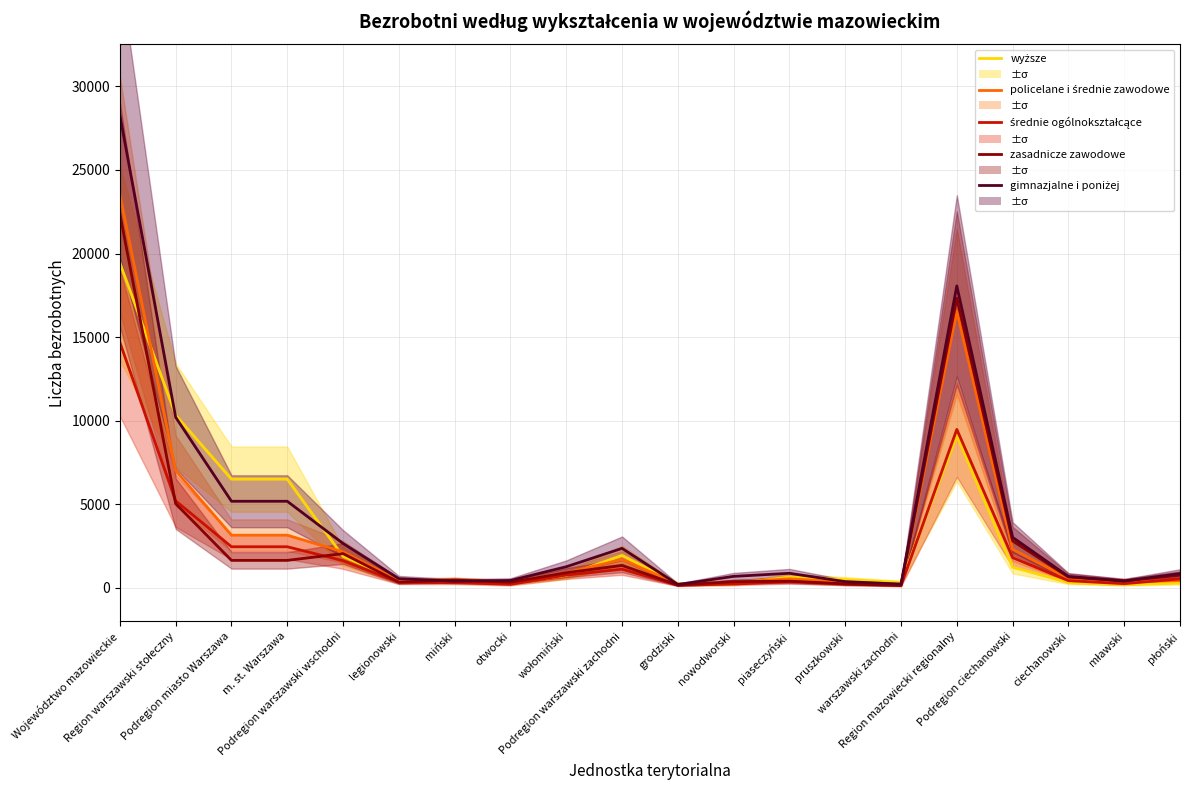

What is the difference between the second highest and second lowest values in the gimnazjalne i poniżej series?

17841